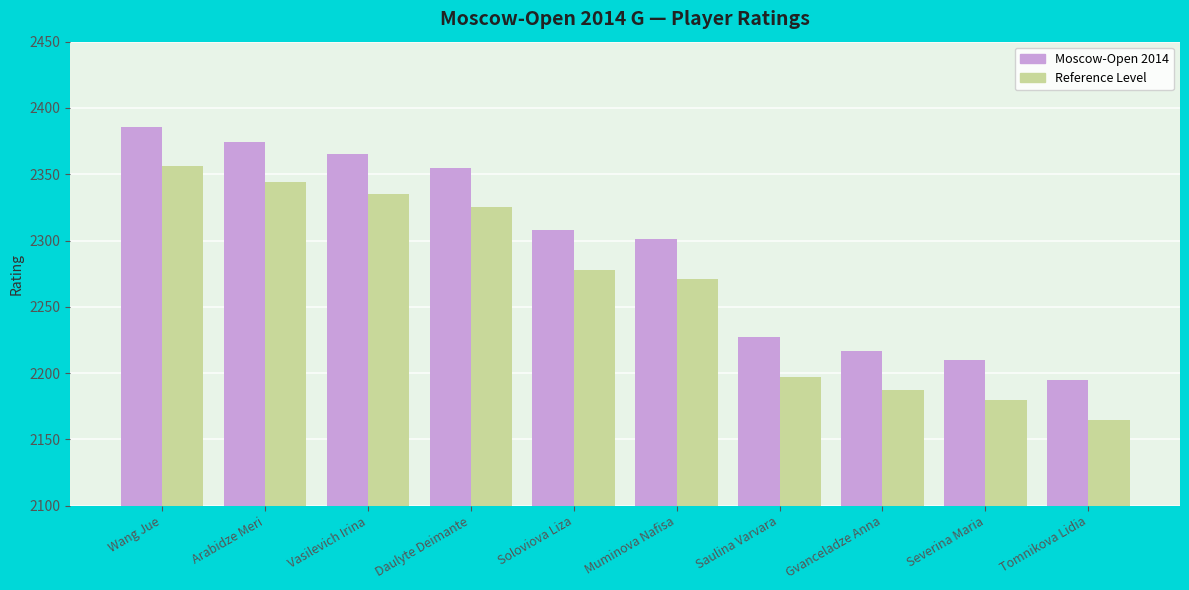

What are all the series names shown in the legend?

Moscow-Open 2014, Reference Level